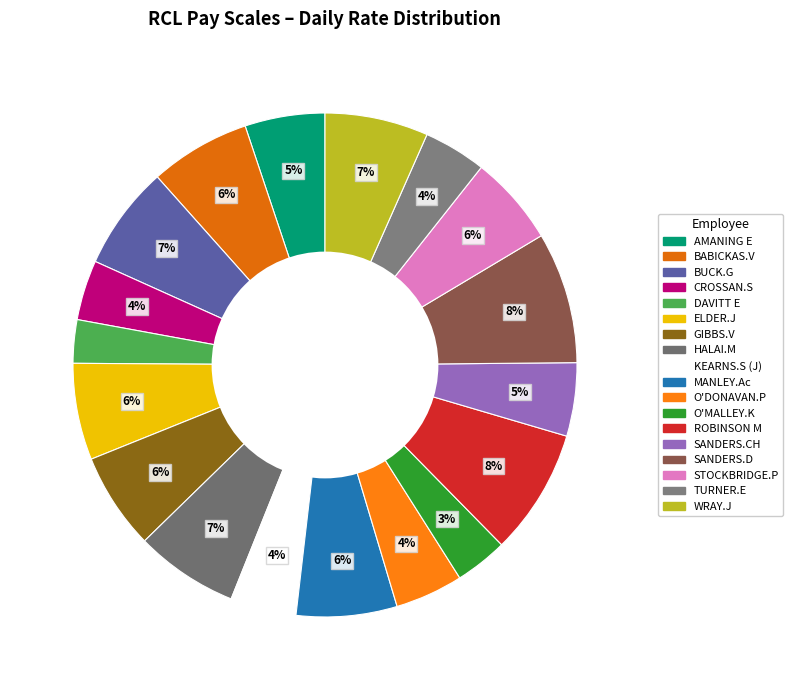

How many slices are in this pie chart?

18